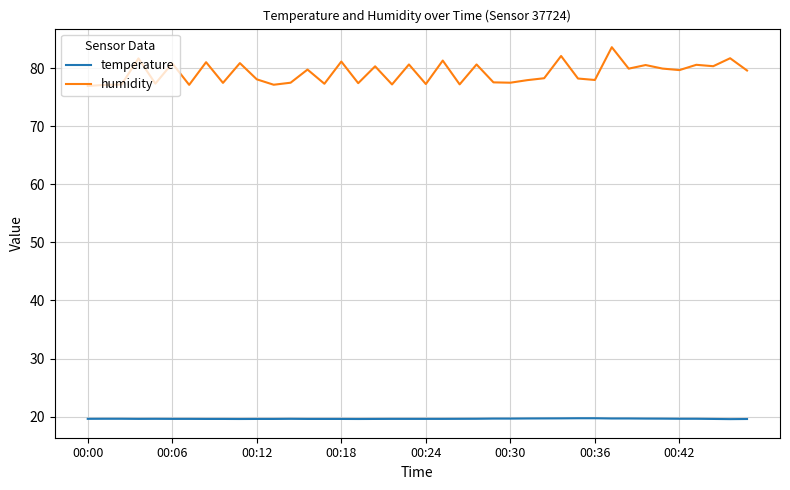

Which series has the largest range (max minus min)?

humidity